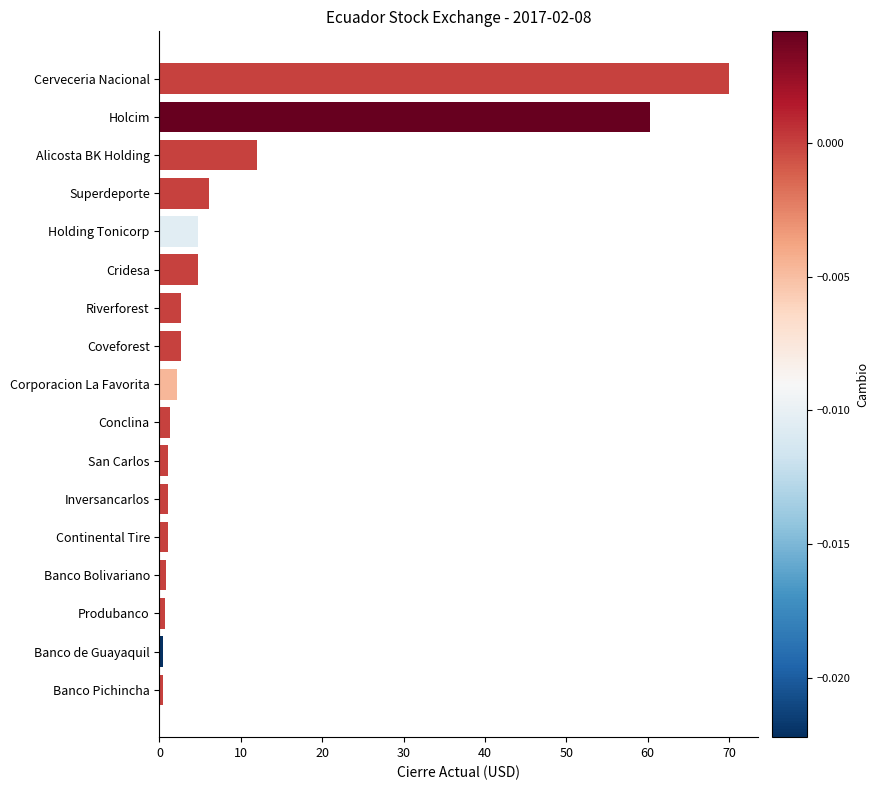

What is the sum of all values?

171.6